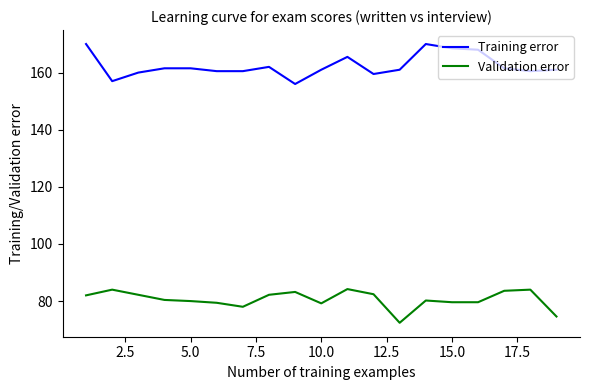

What is the maximum value for Training error?

170.0